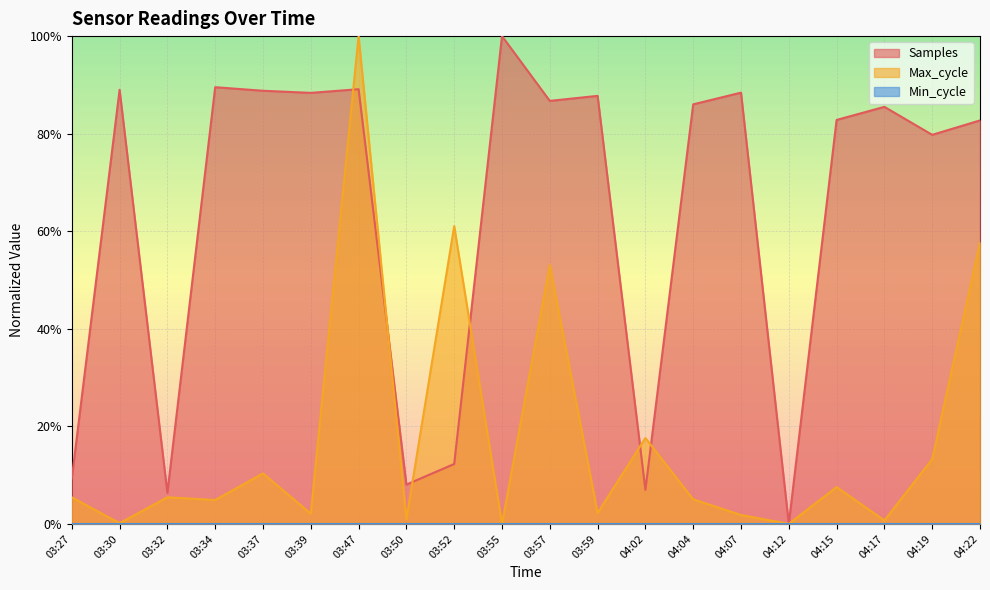

List the labels in order of Samples value, largest first.

03:55, 03:34, 03:47, 03:30, 03:37, 04:07, 03:39, 03:59, 03:57, 04:04, 04:17, 04:15, 04:22, 04:19, 03:52, 03:27, 03:50, 04:02, 03:32, 04:12